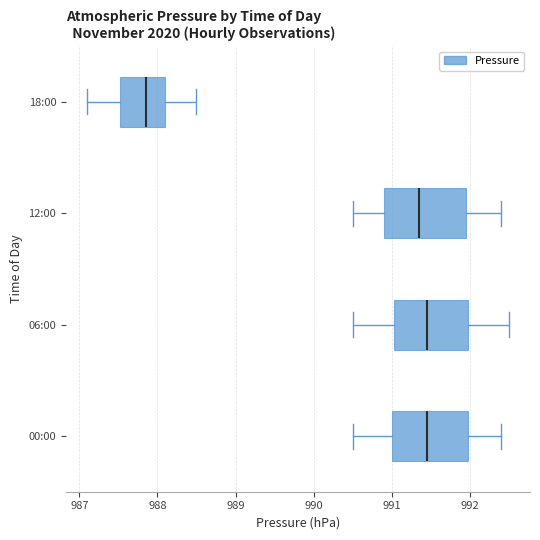

Reading bottom to top, transcribe this box plot: for each box, give where its median line is, the range the box spans, and where its two whiskers end, as read against the x-axis. The values are not printed on the chart, so give them approximately, as read against the axis.

00:00: median 991.5, box 991.0 to 992.0, whiskers 990.5 to 992.4
06:00: median 991.5, box 991.0 to 992.0, whiskers 990.5 to 992.5
12:00: median 991.4, box 990.9 to 992.0, whiskers 990.5 to 992.4
18:00: median 987.9, box 987.5 to 988.1, whiskers 987.1 to 988.5